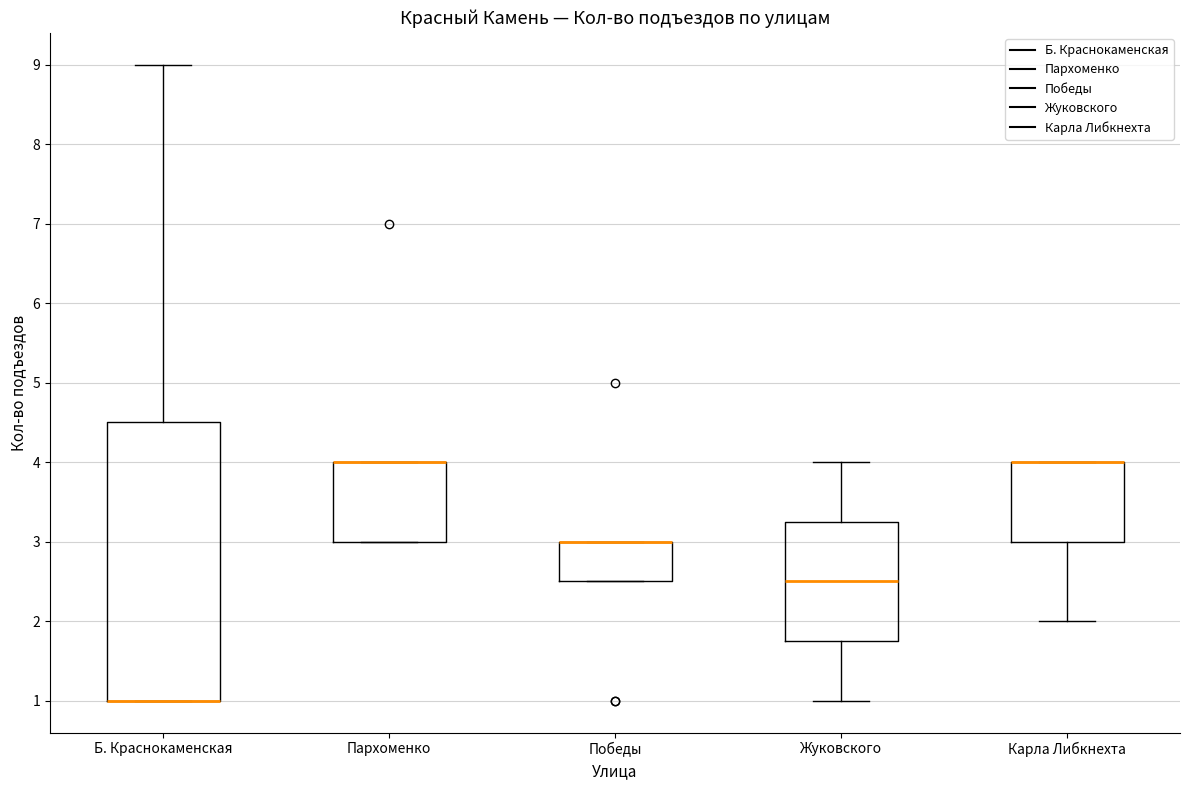

Which box is the tallest, from its lower edge to its upper edge?

Б. Краснокаменская